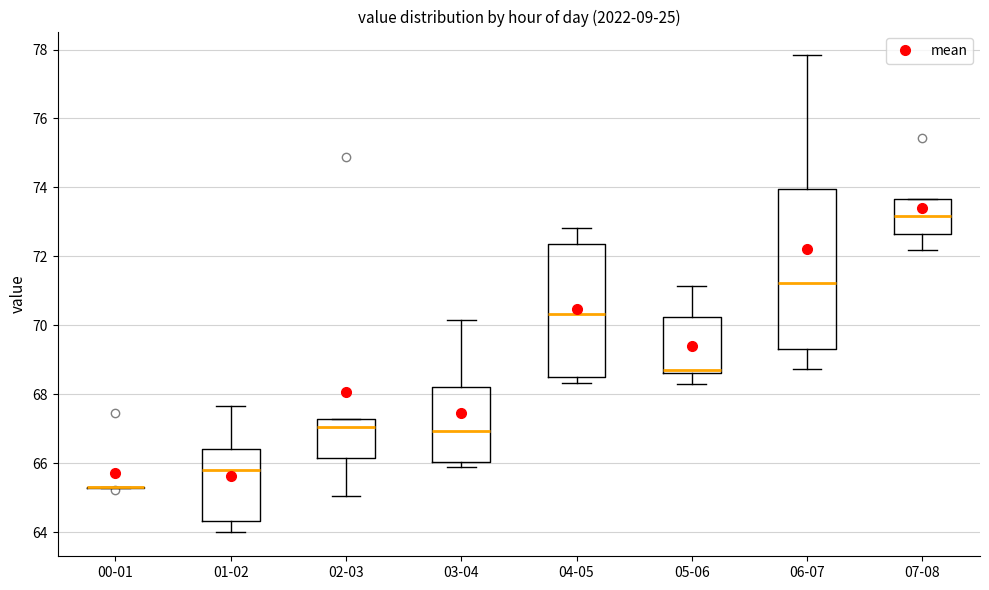

Comparing the boxes themselves (not the whiskers), which one is the tallest?

06-07